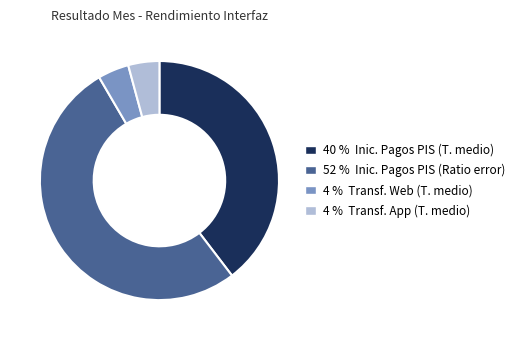

Does any single category account for the majority?

Yes